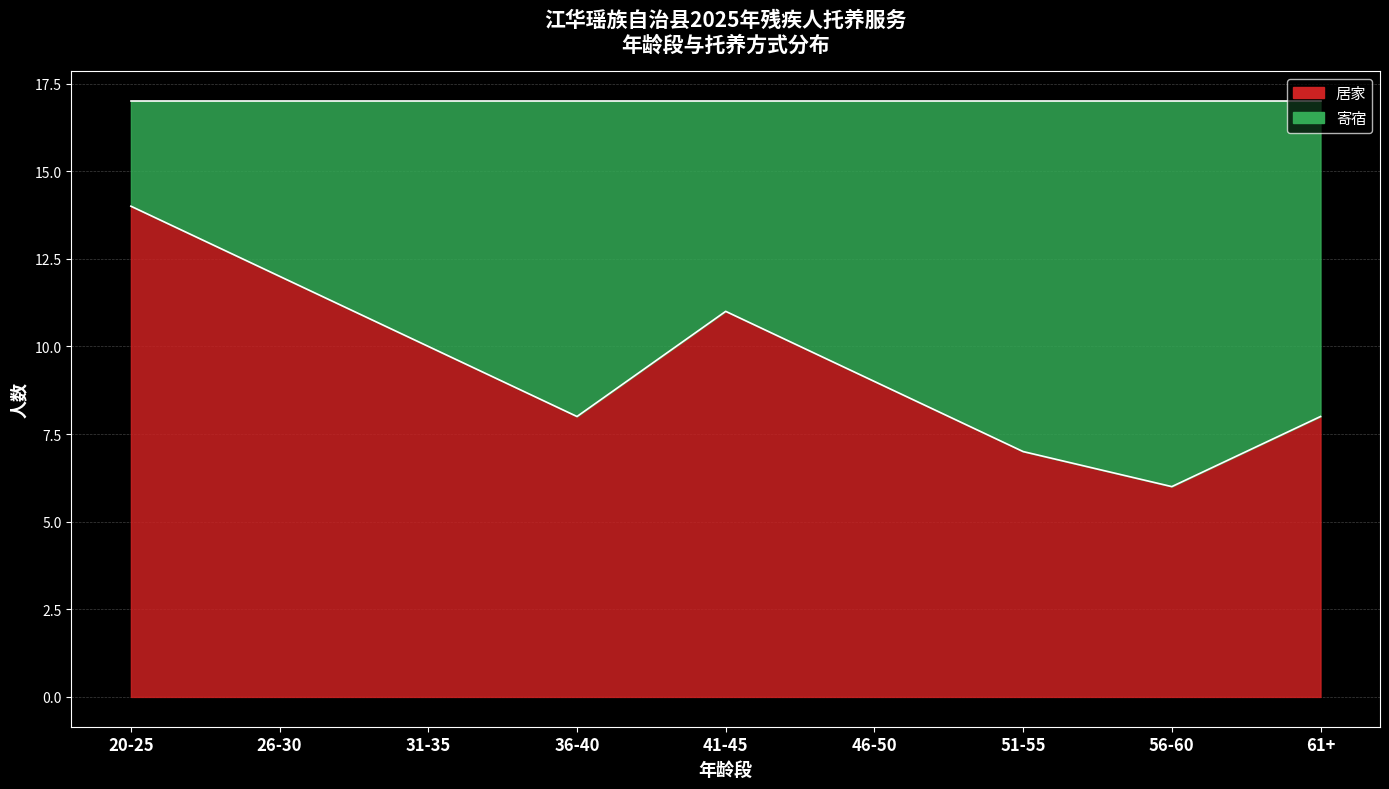

What position from the left is 41-45?

5